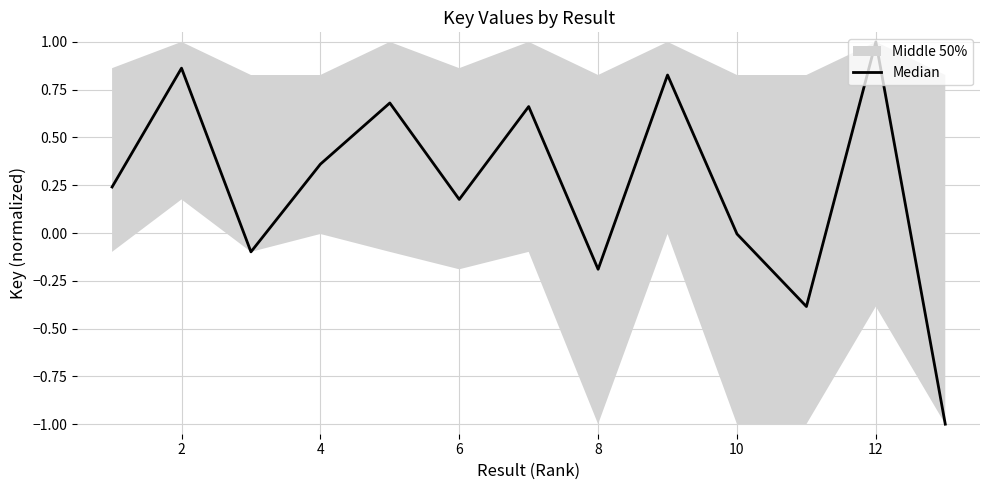

Does the chart display data point markers on the line(s)?

No